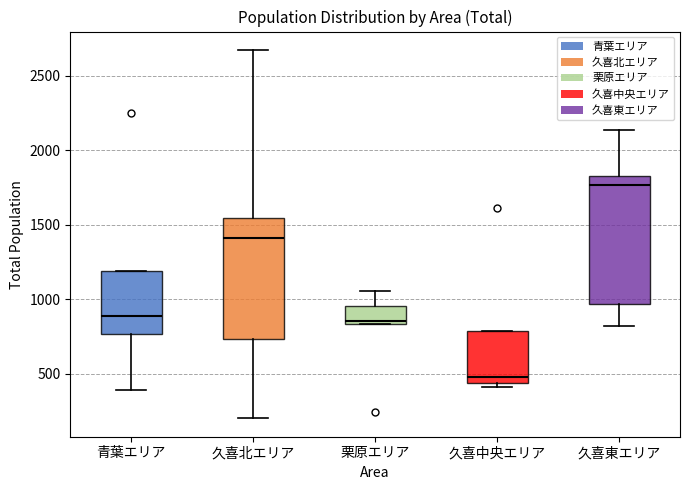

Which box has the lowest median line?

久喜中央エリア